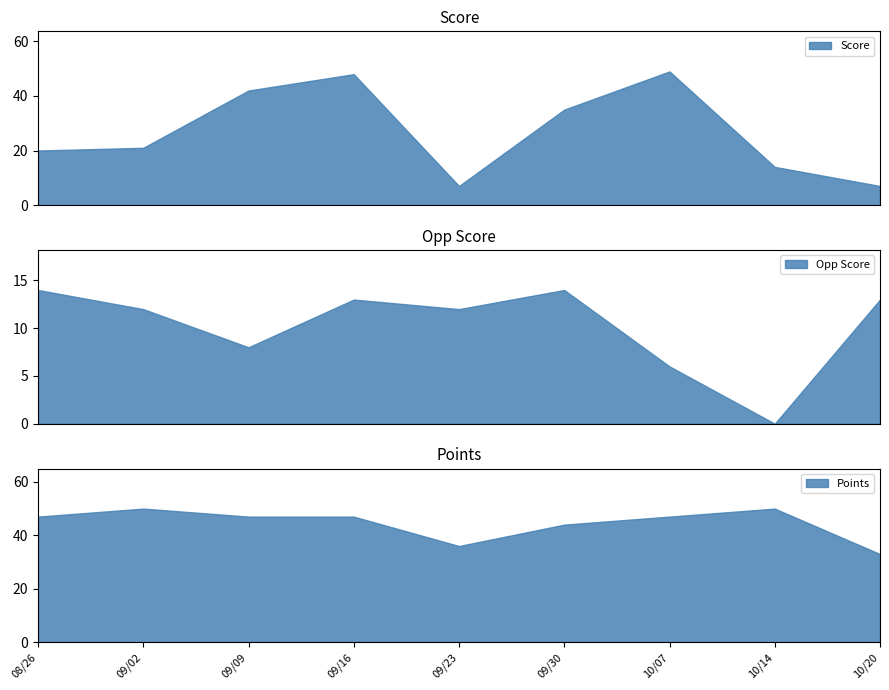

At which category is the sum across all series the highest?

09/16